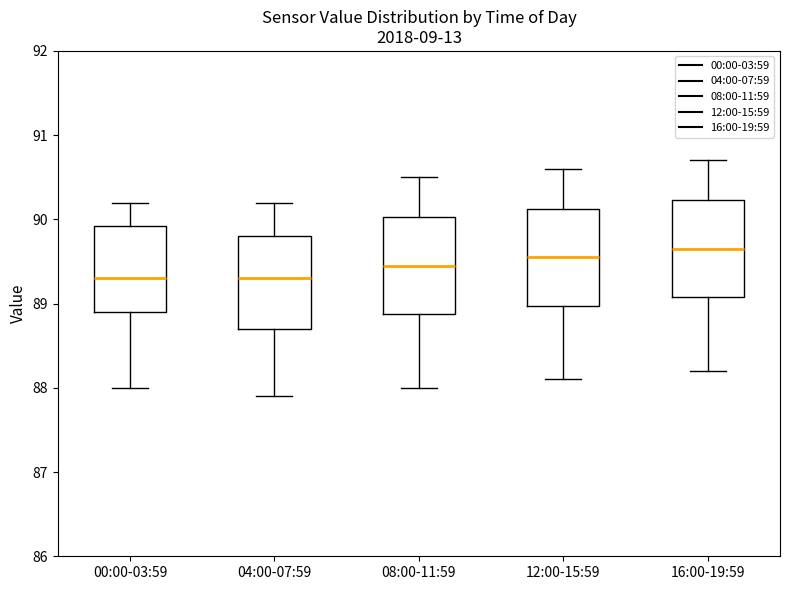

Reading left to right, read every box against the y-axis: the position of its median line, the range the box covers, and the ends of its whiskers. The values are not printed on the chart, so give them approximately, as read against the axis.

00:00-03:59: median 89.3, box 88.9 to 89.9, whiskers 88.0 to 90.2
04:00-07:59: median 89.3, box 88.7 to 89.8, whiskers 87.9 to 90.2
08:00-11:59: median 89.5, box 88.9 to 90.0, whiskers 88.0 to 90.5
12:00-15:59: median 89.6, box 89.0 to 90.1, whiskers 88.1 to 90.6
16:00-19:59: median 89.7, box 89.1 to 90.2, whiskers 88.2 to 90.7